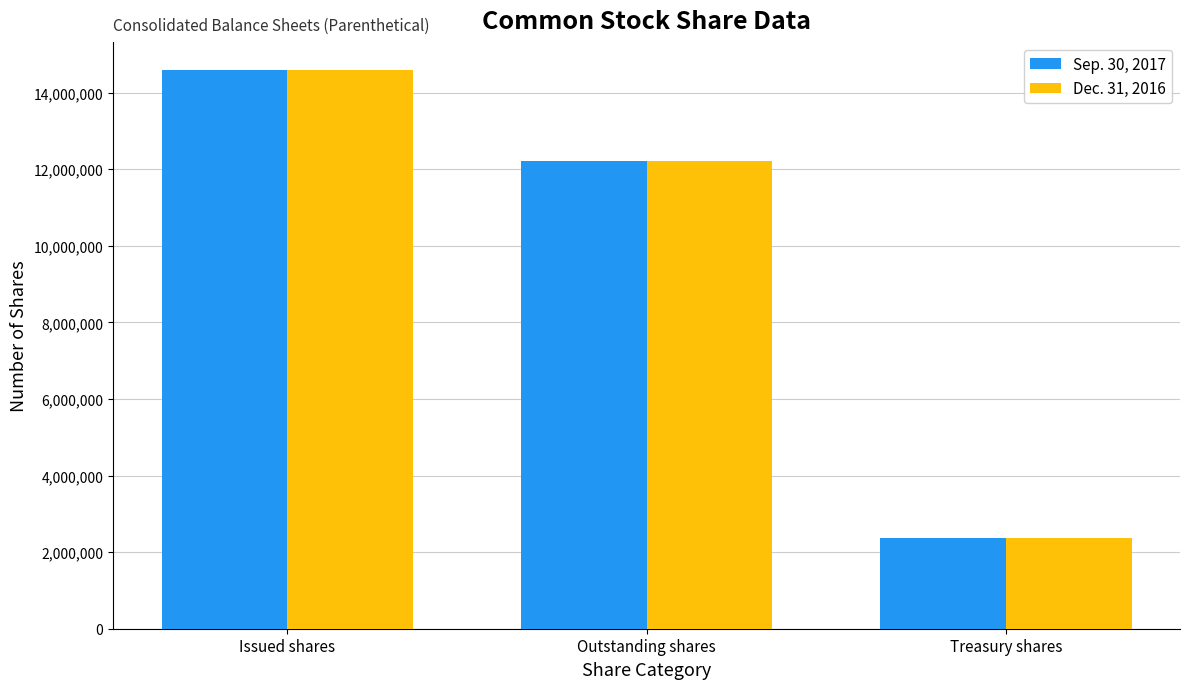

How many groups of bars are there?

3